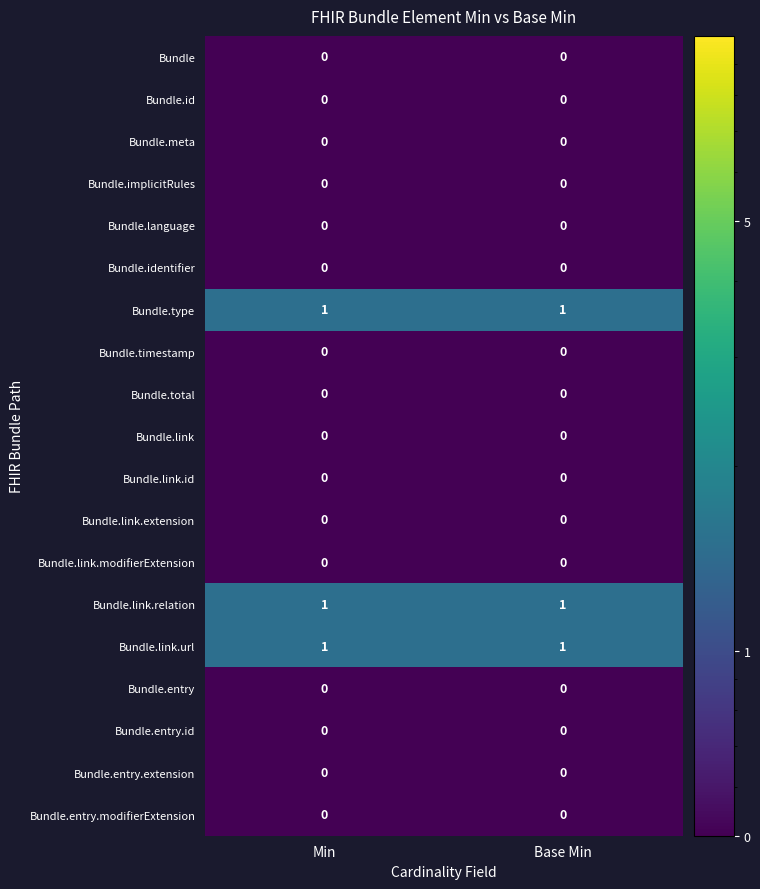

The Bundle.meta series shows 0 at Base Min. True or false?

True